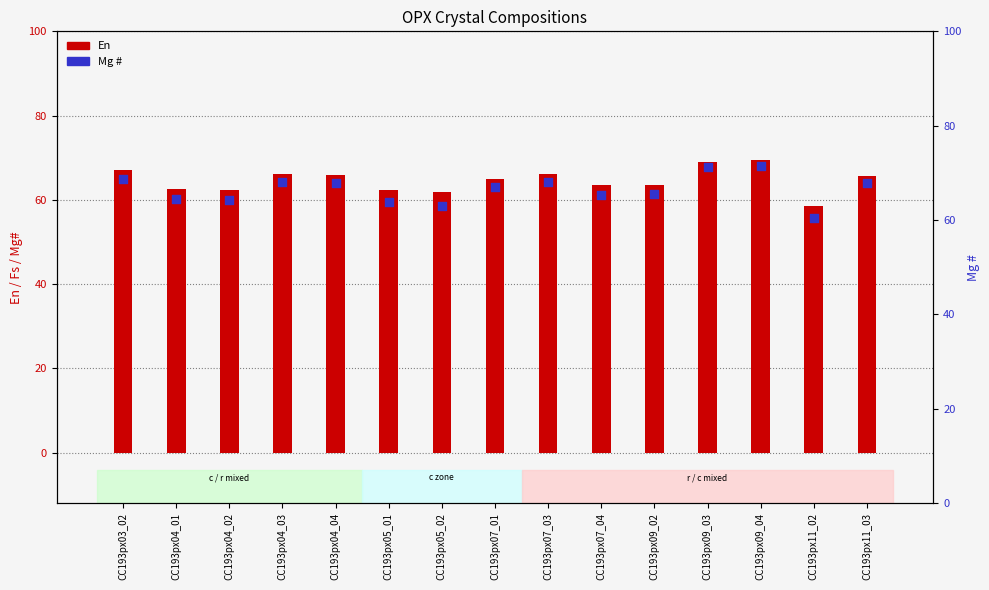

Which series contains the lowest Y value?

En